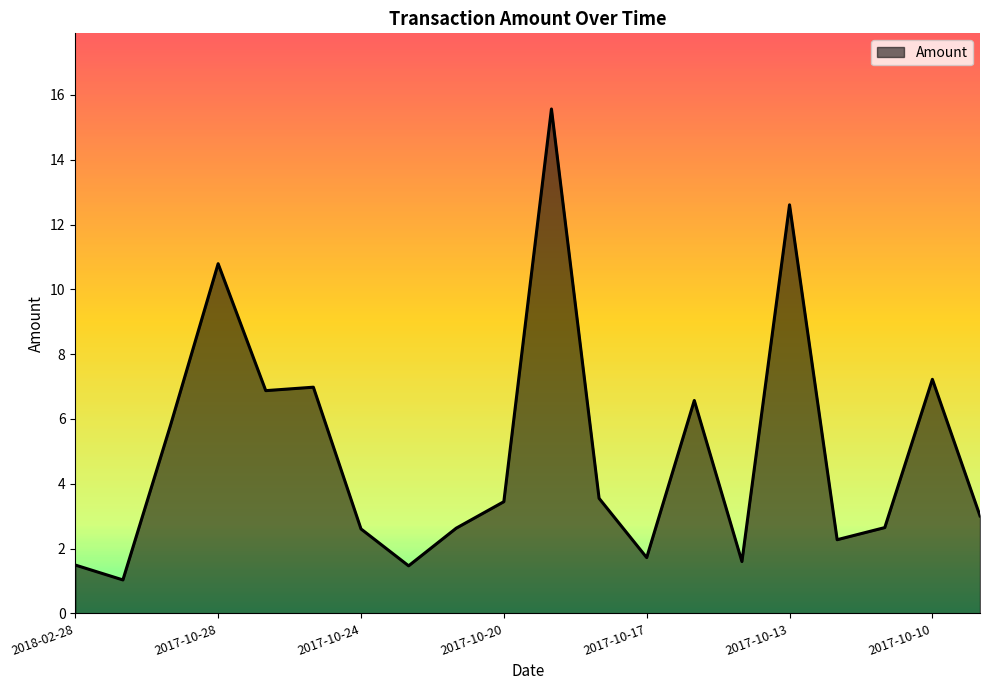

What is the difference between the maximum and minimum values?

14.5